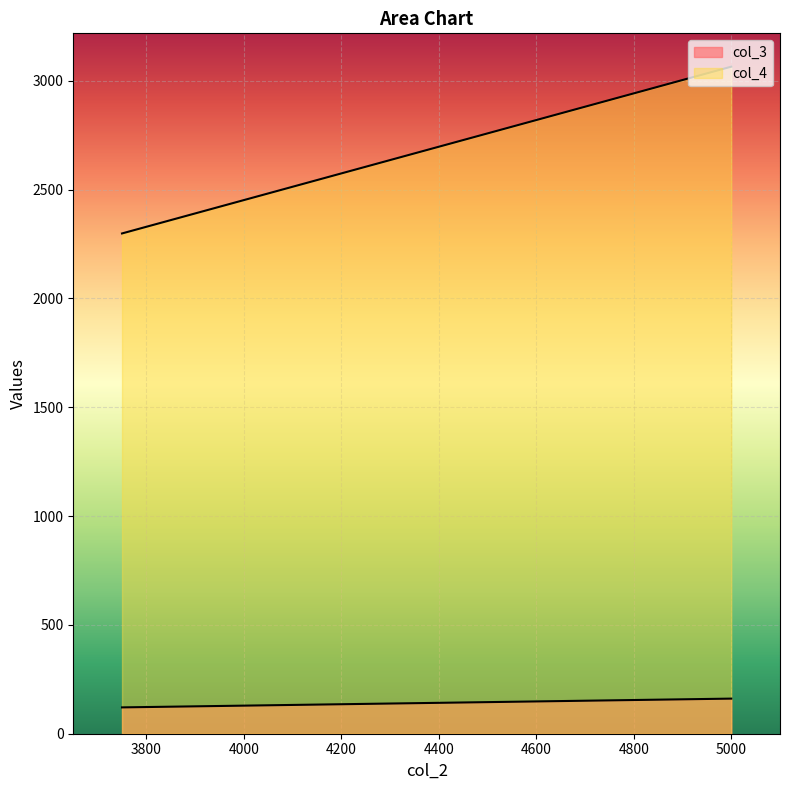

Rank the categories by col_3 value from highest to lowest.

5000, 3750